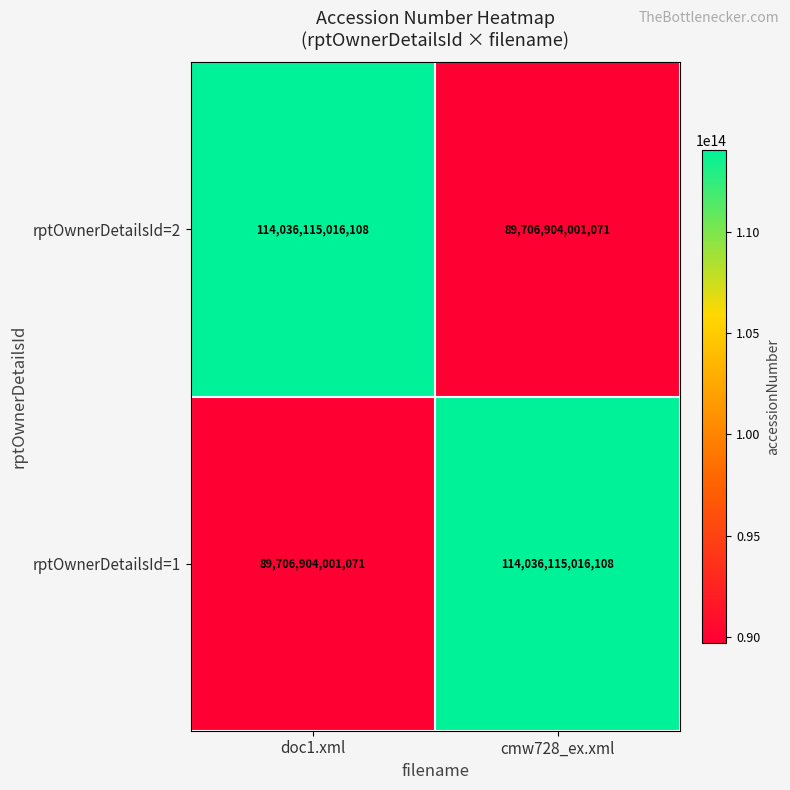

Rank the series at doc1.xml from highest to lowest value.

rptOwnerDetailsId=2, rptOwnerDetailsId=1